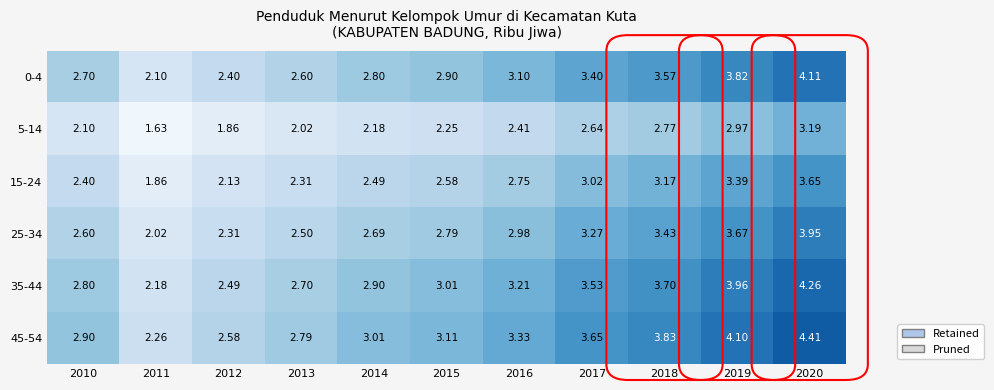

Is the value of 35-44 at 2013 greater than the value of 25-34 at 2014?

Yes